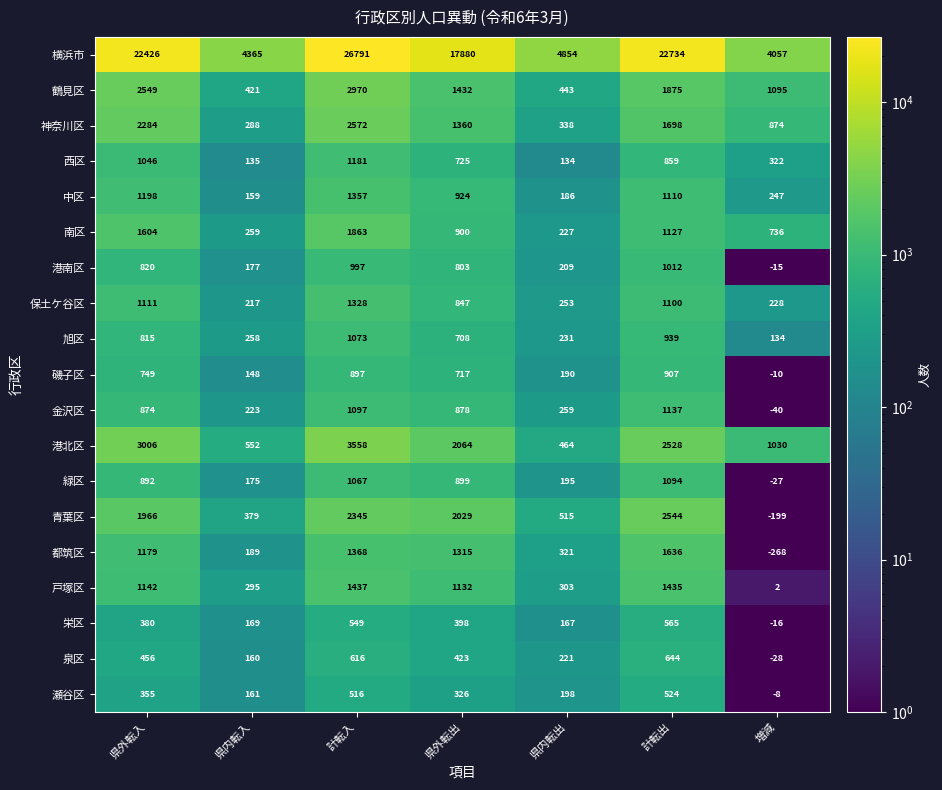

The 中区 series shows 247 at 増減. True or false?

True